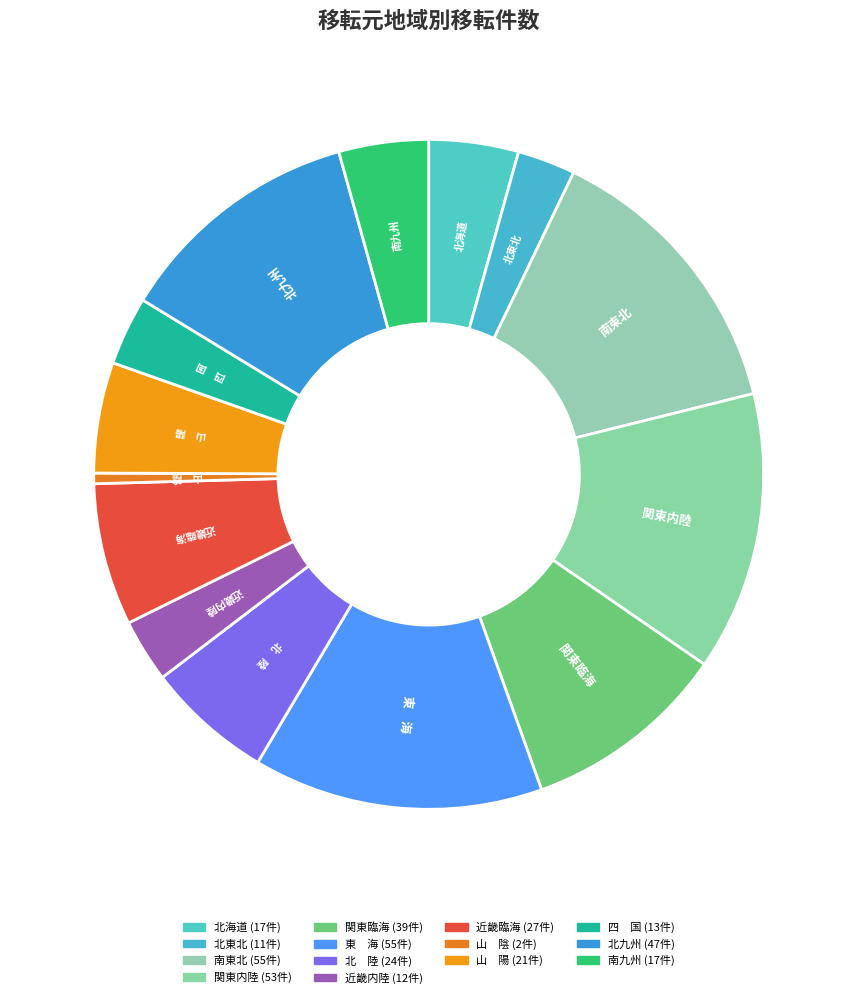

Does 東 海 represent more than half of the total?

No